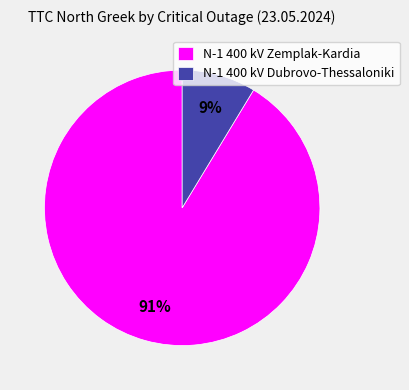

How many segments does this pie chart have?

2